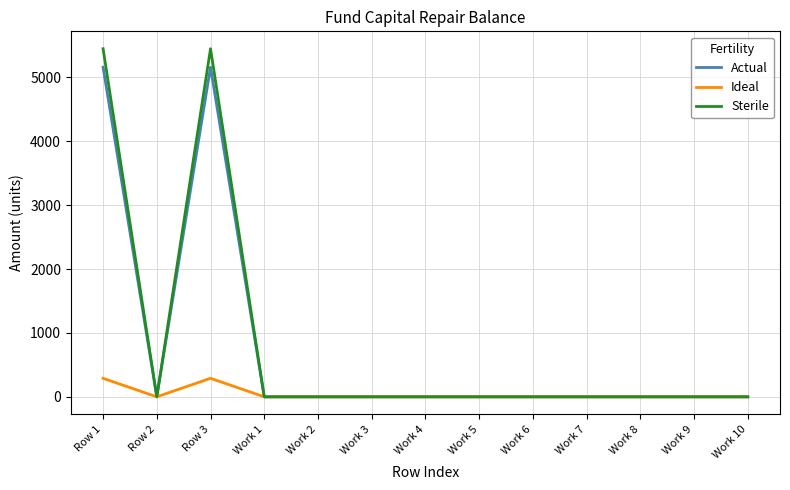

What is the highest value of the Ideal series?

289.7